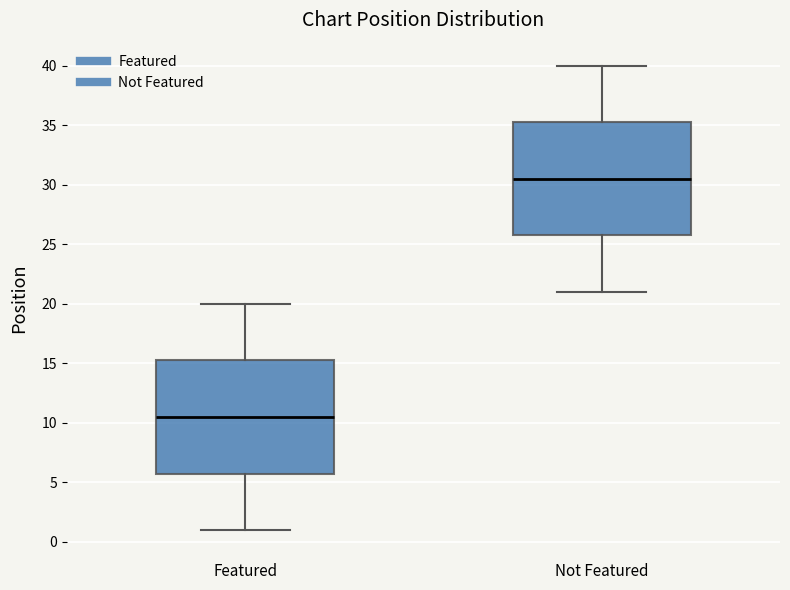

Where does the lower whisker of the box for Featured end on the y-axis? The values are not printed on the chart, so give them approximately, as read against the axis.

1.0